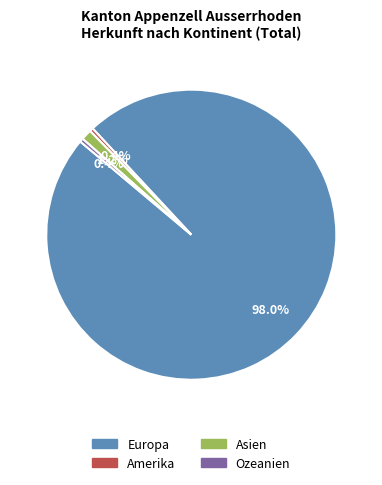

Does any single category account for the majority?

Yes